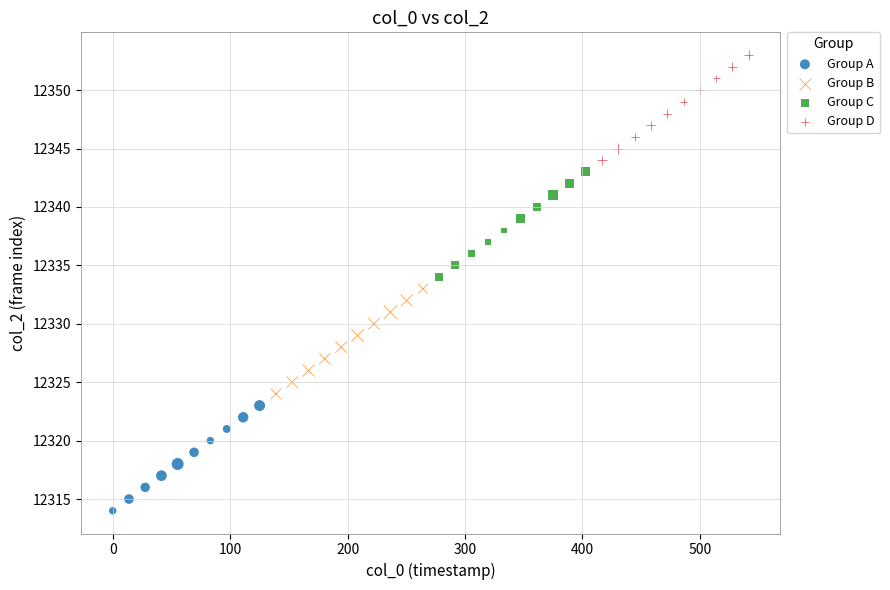

Which series contains the lowest Y value?

Group A